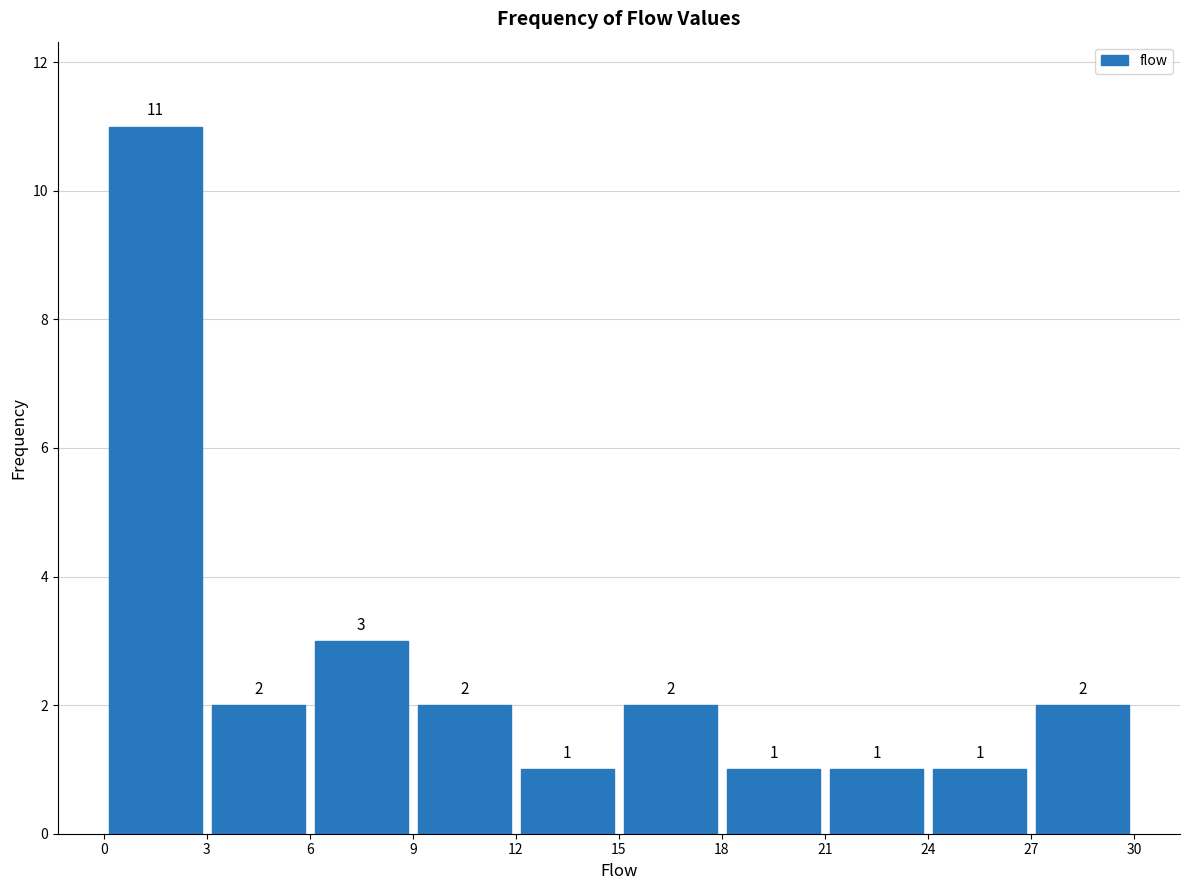

What is the height of the bar covering 3 to 6 on the x-axis?

2